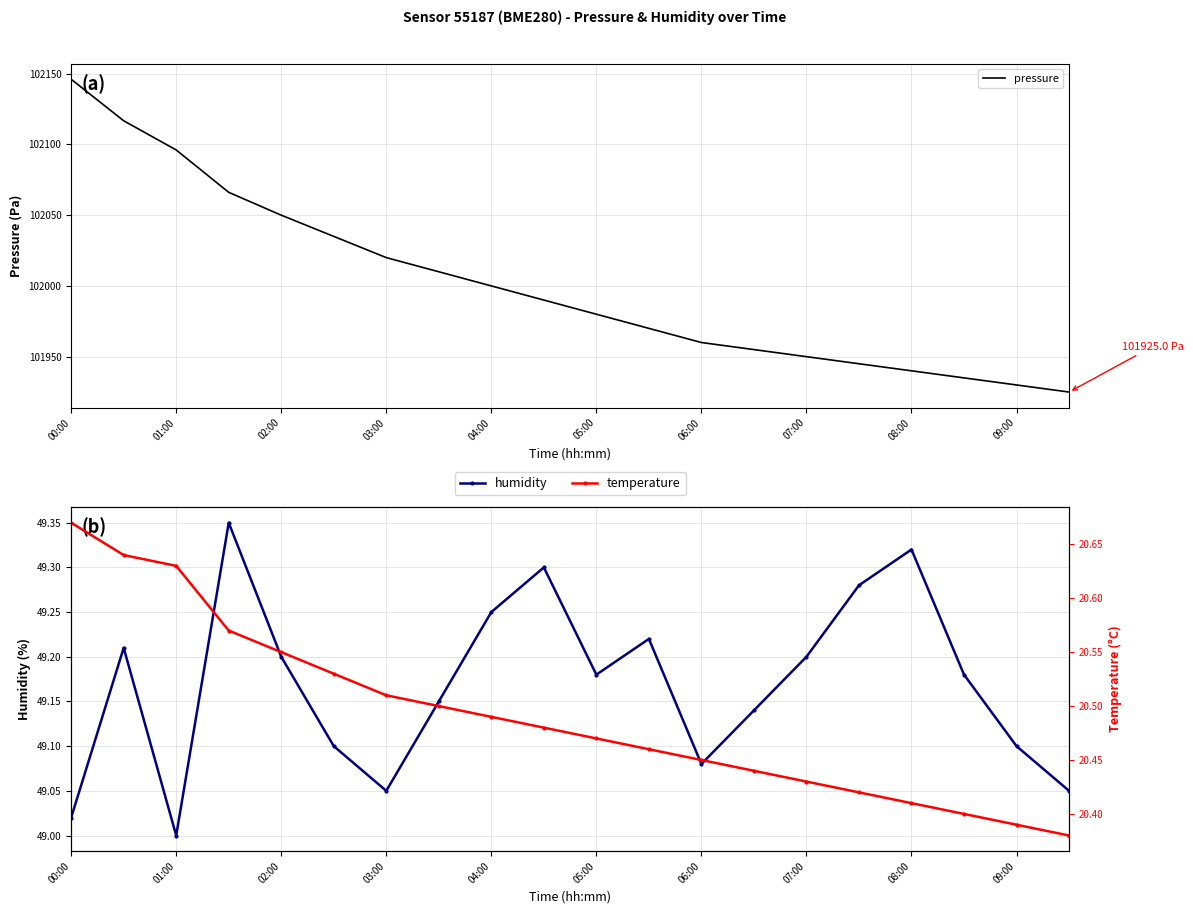

How many lines are shown in the chart?

3